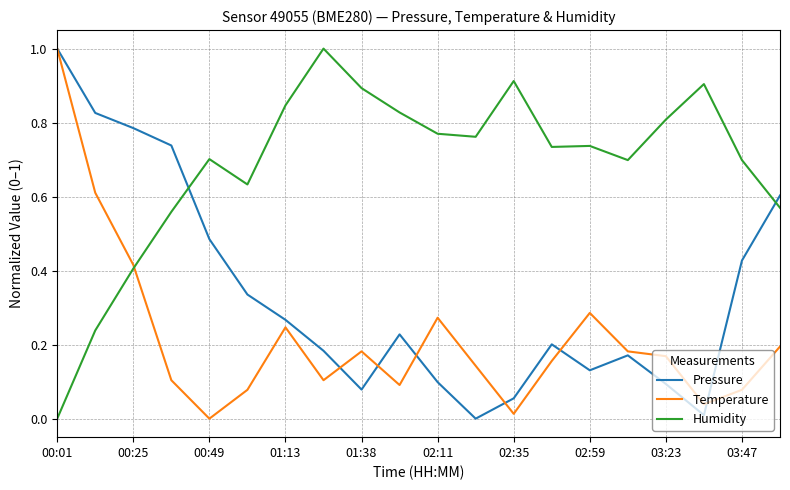

Rank the series by their average value, from lowest to highest.

Temperature, Pressure, Humidity